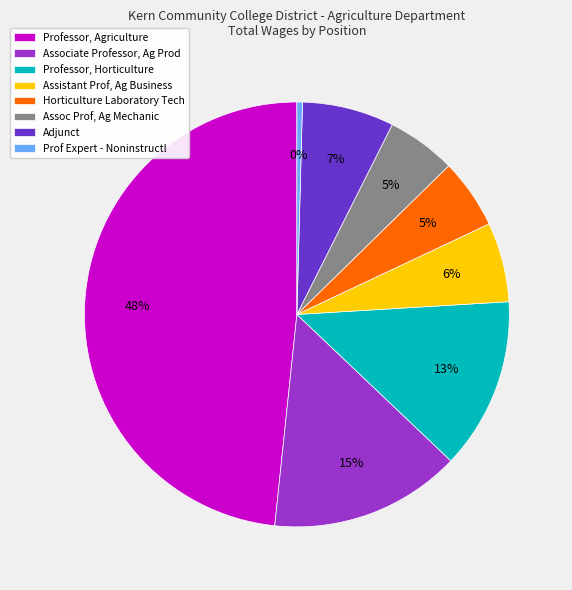

Is it true that Prof Expert - Noninstructl is 8% of the pie?

False